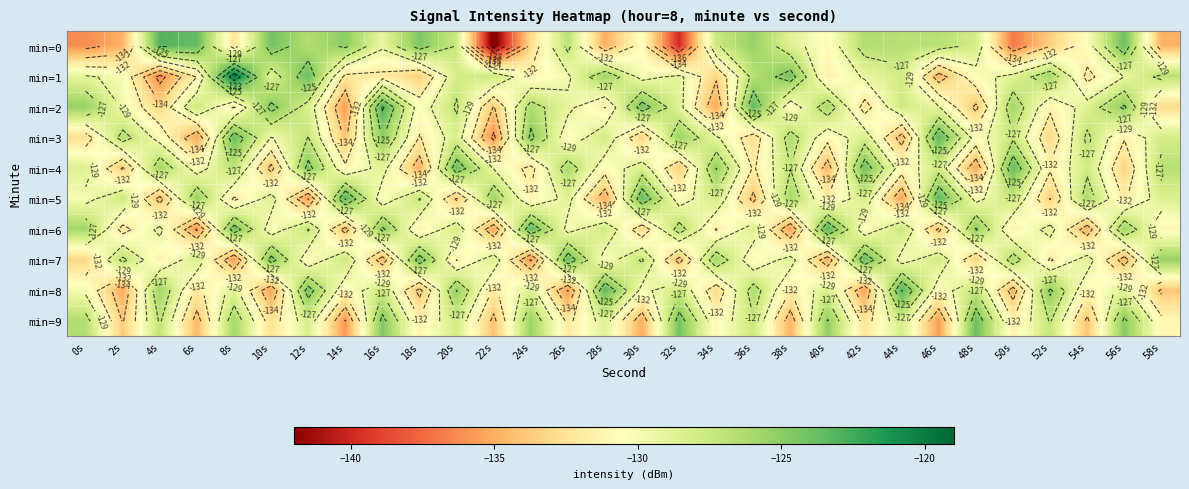

Between 38s and 14s, which is larger?

14s